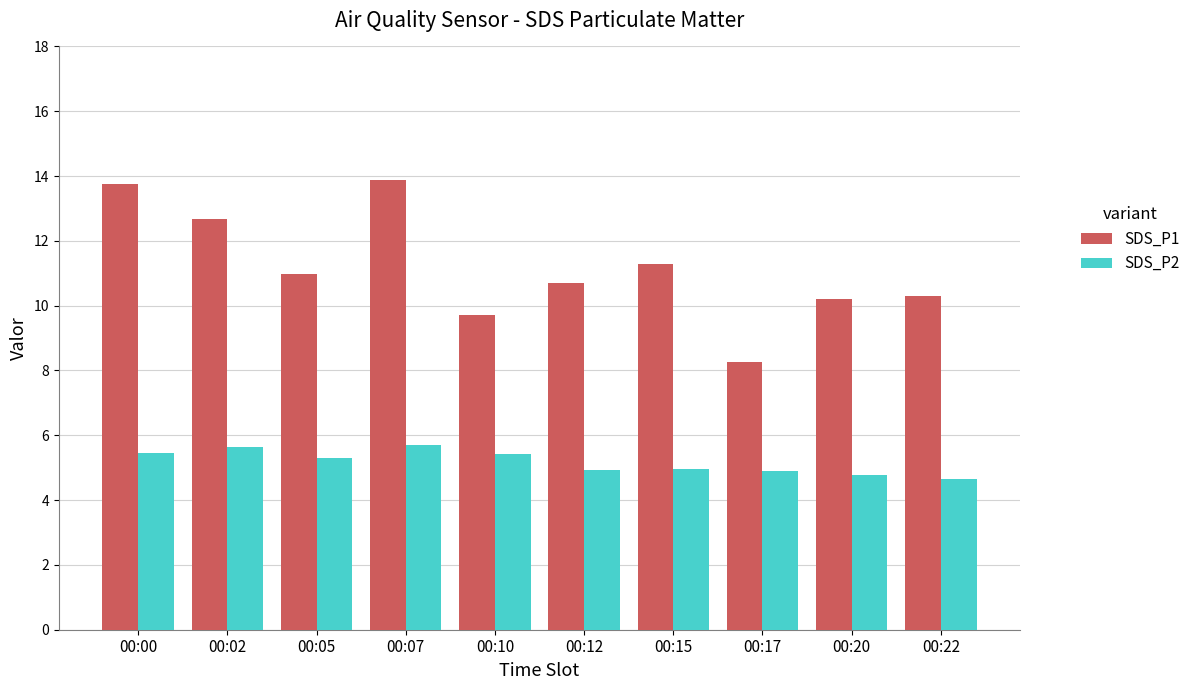

What is the minimum value for SDS_P2?

4.7